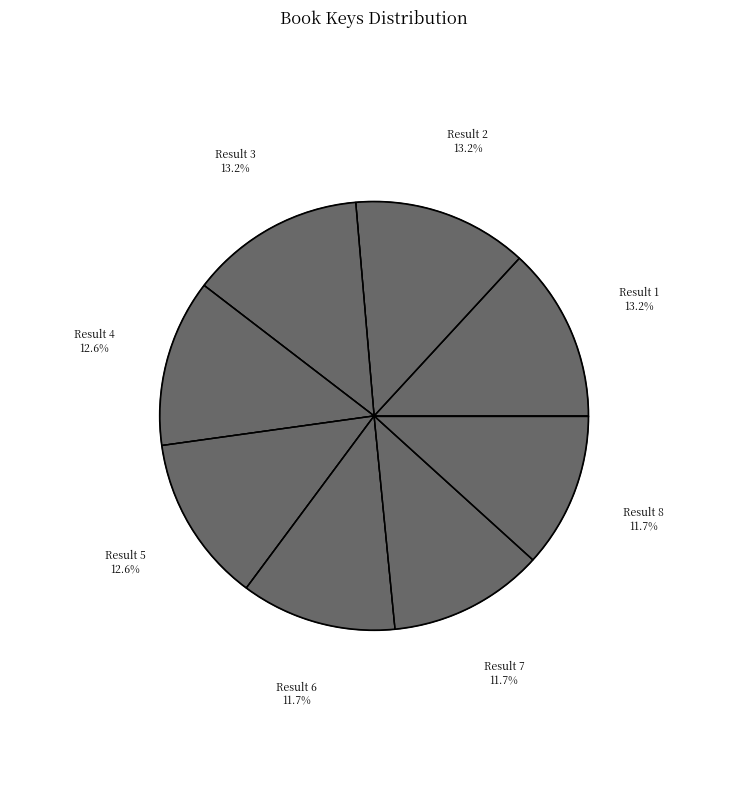

How many segments does this pie chart have?

8